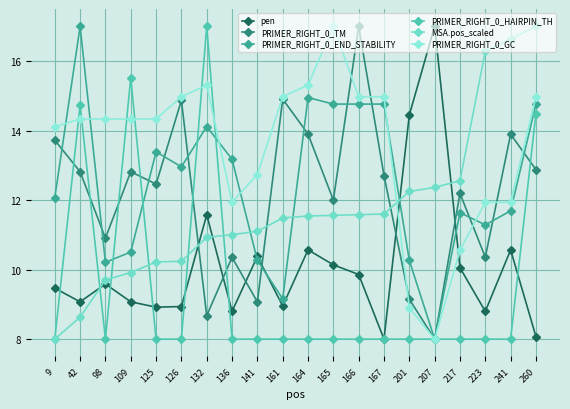

Rank the series by their maximum value, from lowest to highest.

pen, PRIMER_RIGHT_0_TM, PRIMER_RIGHT_0_END_STABILITY, PRIMER_RIGHT_0_HAIRPIN_TH, MSA.pos_scaled, PRIMER_RIGHT_0_GC